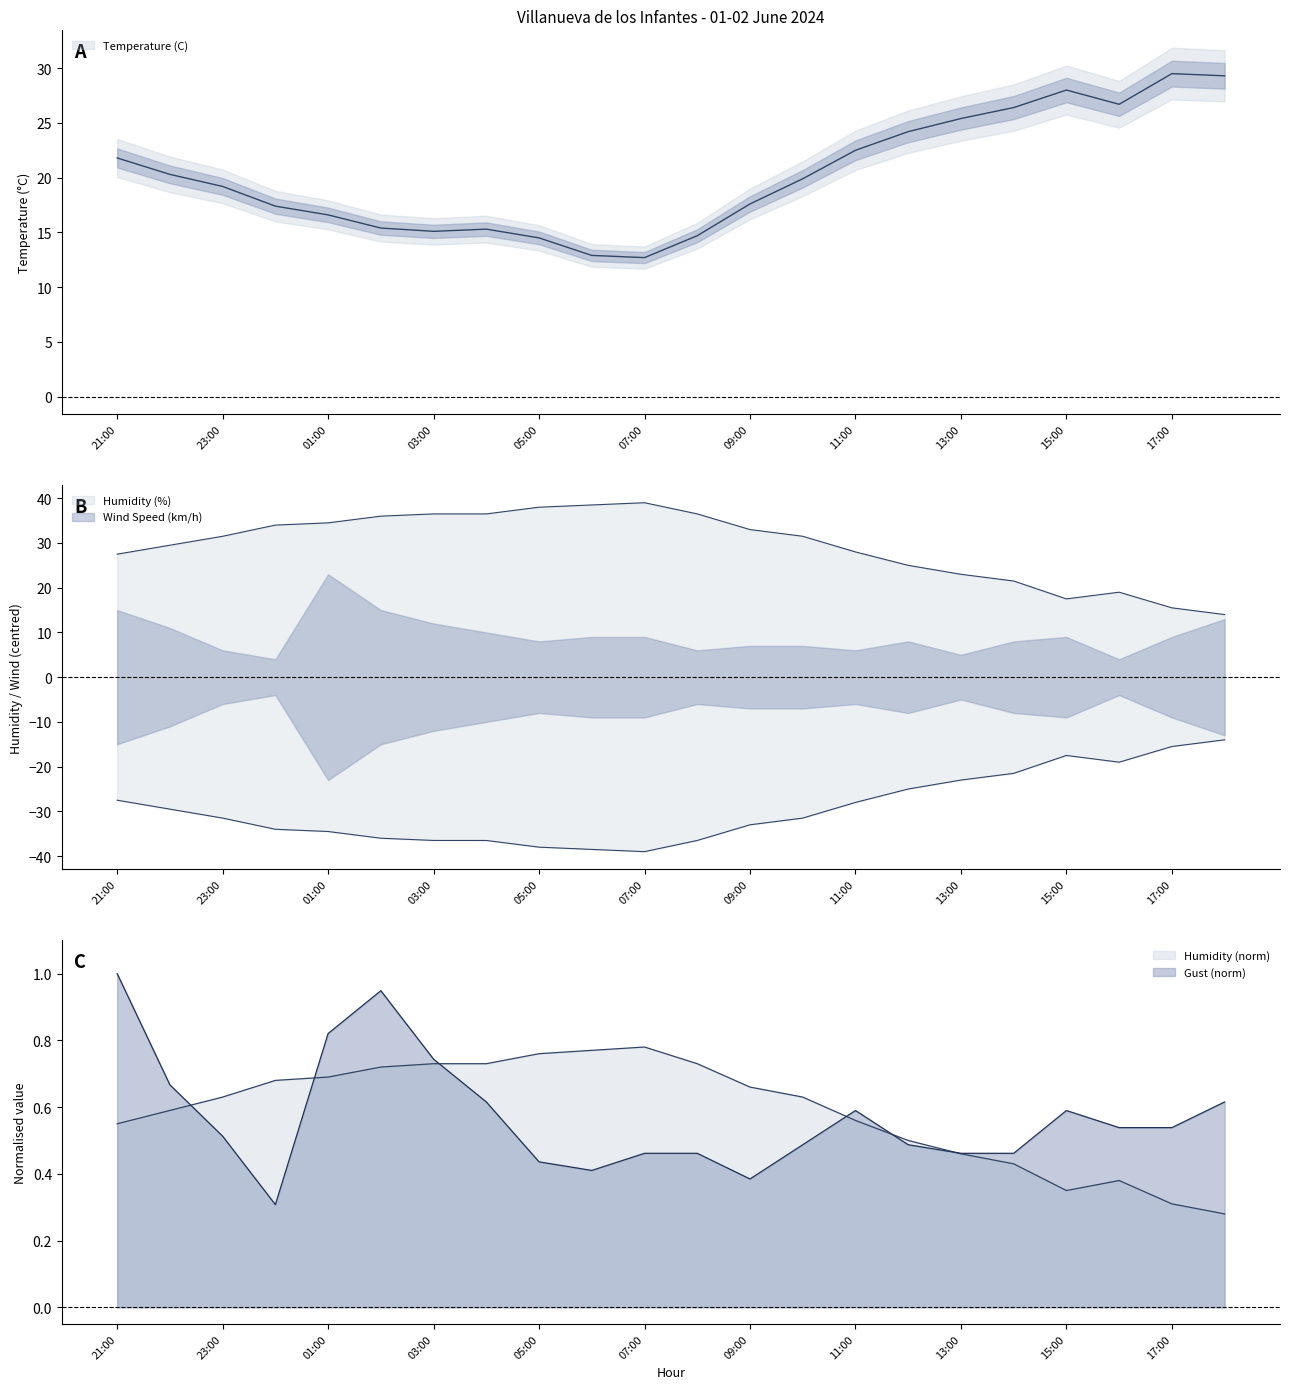

What is the highest value of the Humidity (%) series?

39.0